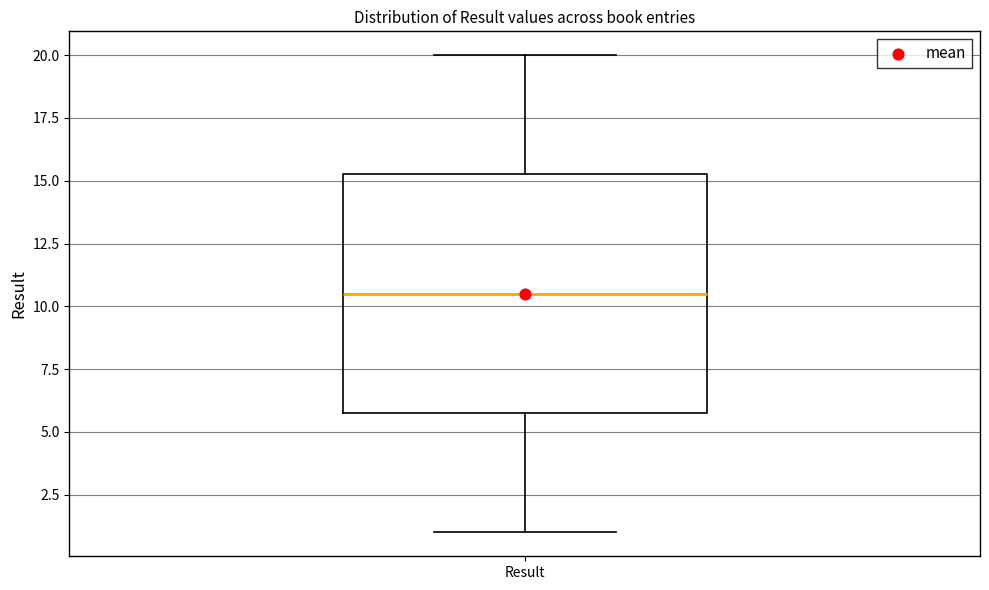

Where is the upper edge of the box for Result on the y-axis? The values are not printed on the chart, so give them approximately, as read against the axis.

15.5